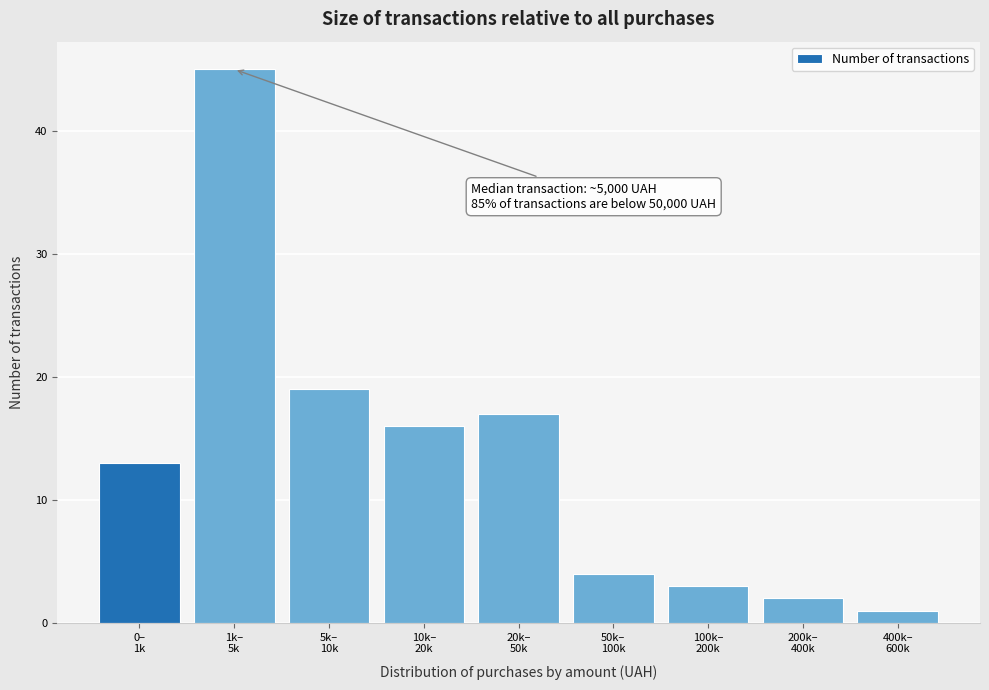

Reading left to right, transcribe all the data shown in this chart.

13	45	19	16	17	4	3	2	1